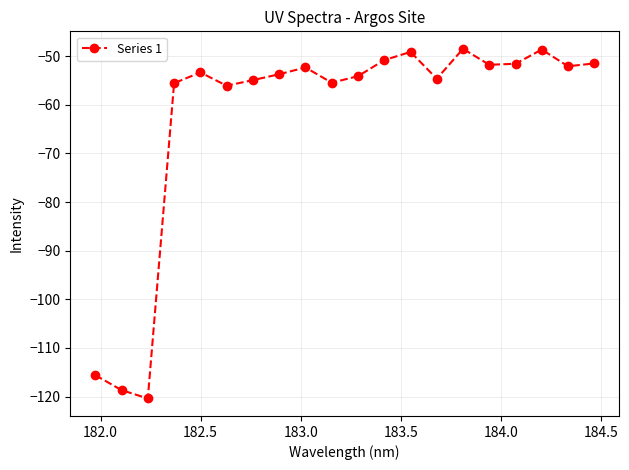

What is the smallest value displayed?

-120.4